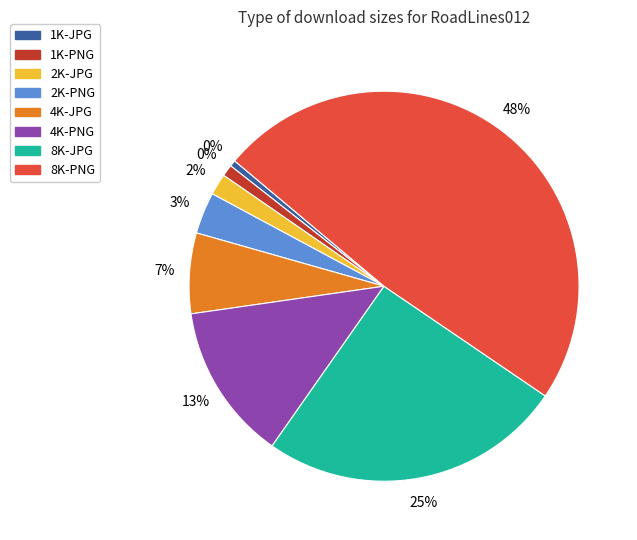

To the nearest percent, what percentage of the pie is 2K-PNG?

3%